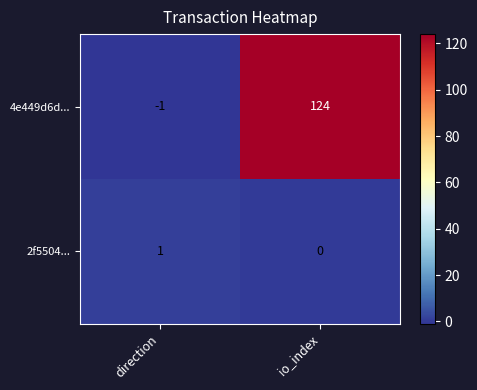

Is it true that 2f5504... equals 1 at direction?

True